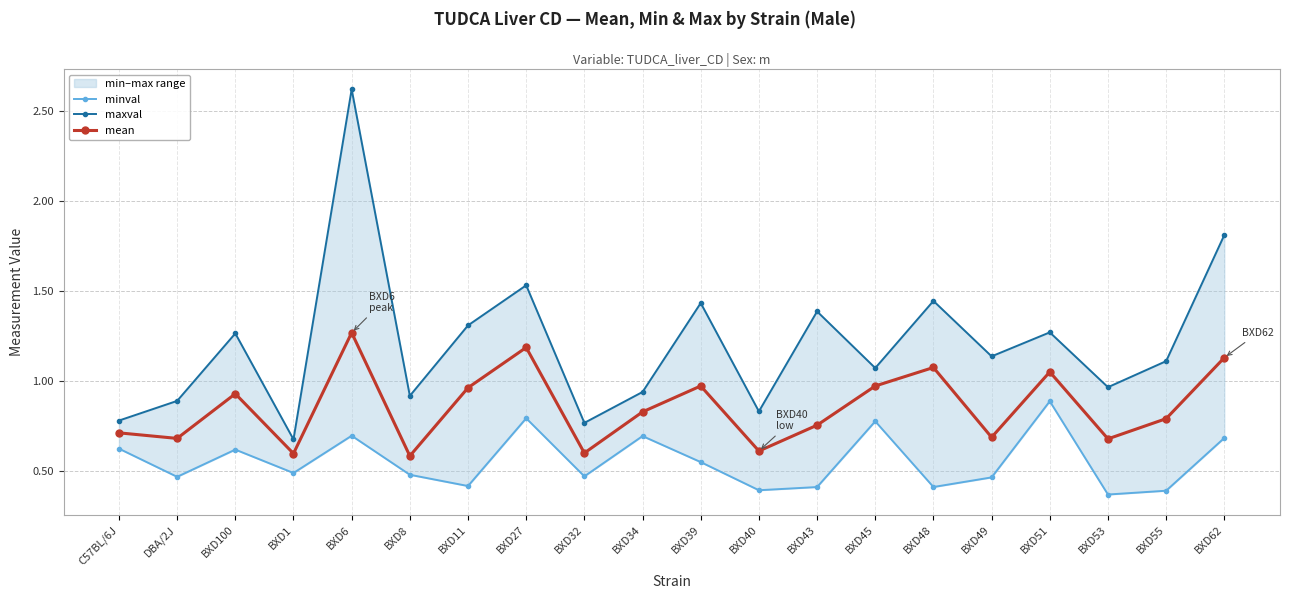

Rank the series by their average value, from lowest to highest.

minval, mean, maxval